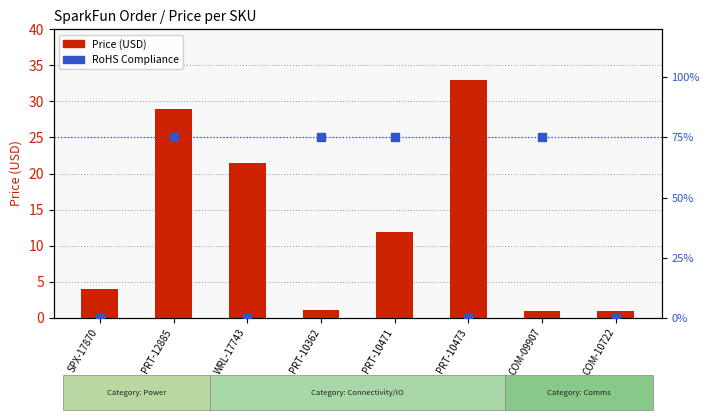

At how many categories does at least one series exceed 46?

4